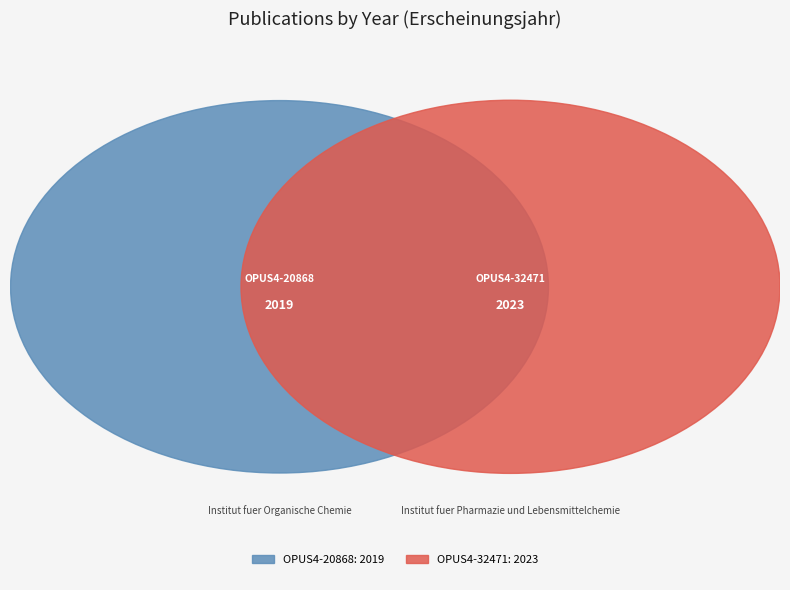

The OPUS4-20868 slice represents 43% of the pie. True or false?

False